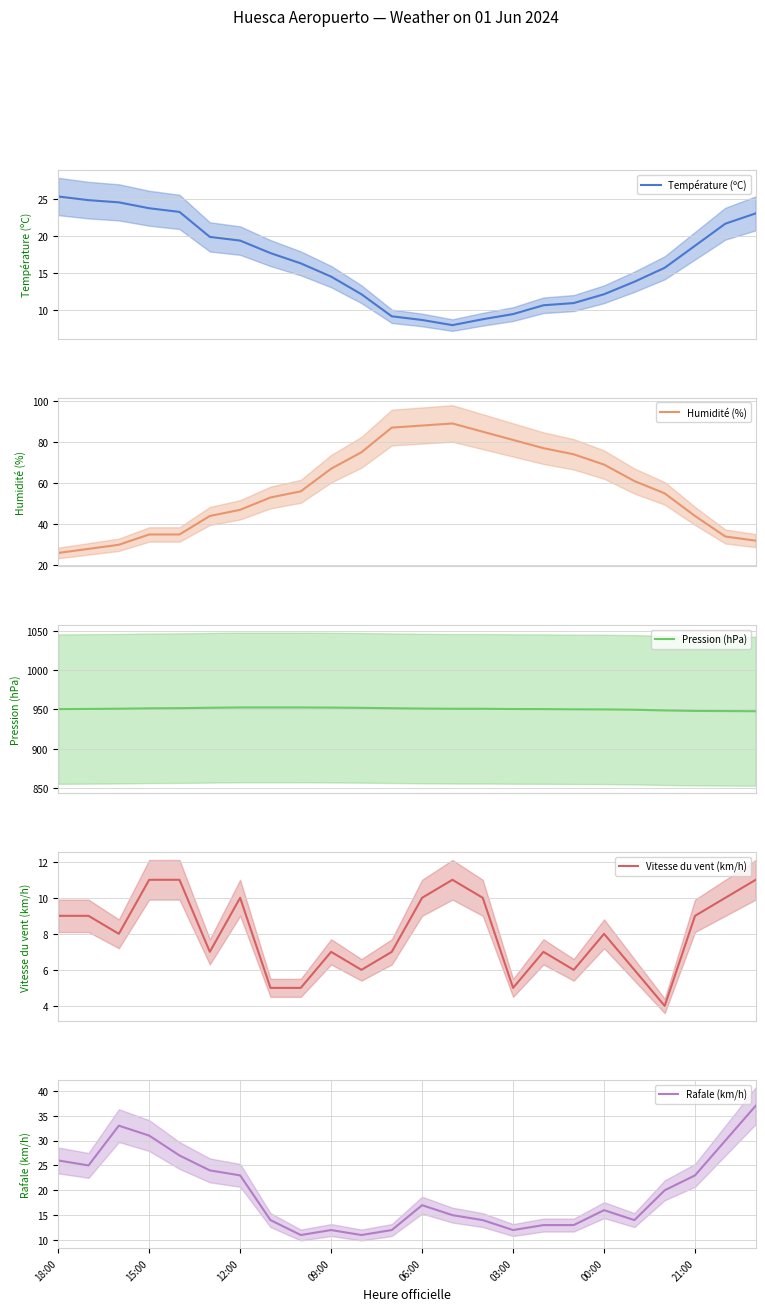

What is the difference between the maximum and minimum values in the Humidité (%) series?

63